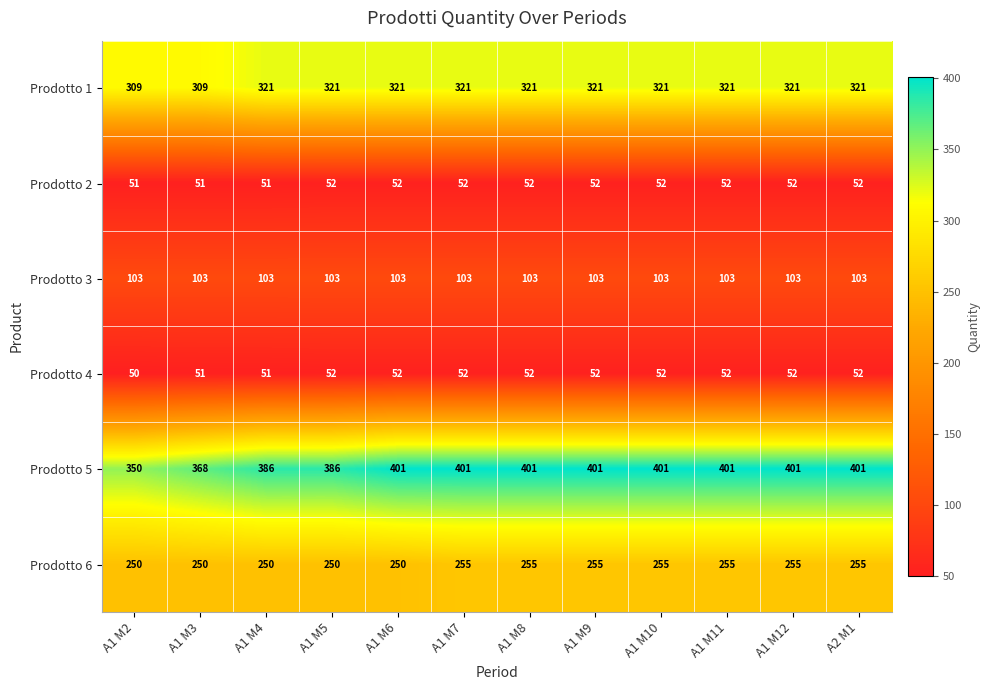

At how many categories does at least one series exceed 260?

12